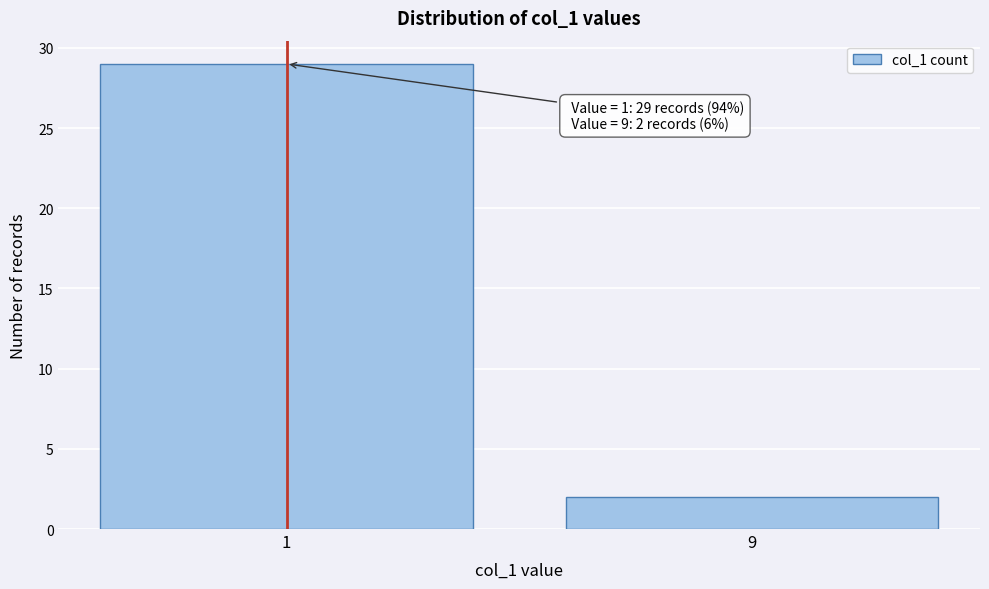

Reading left to right, what are all the values shown in this chart?

1=29	9=2